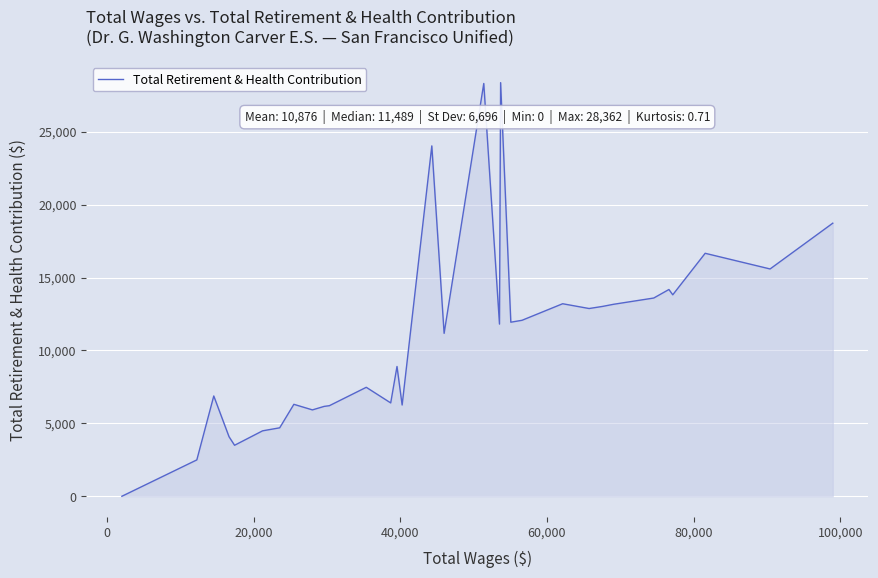

Does the chart have visible grid lines?

Yes